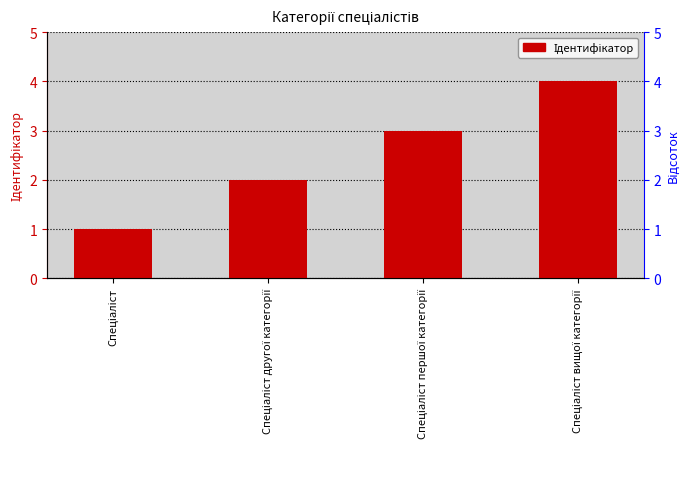

Does the chart contain any negative values?

No